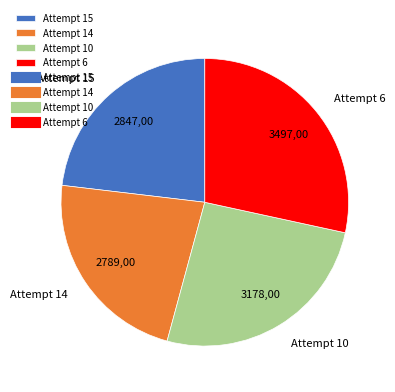

Which category has the biggest portion of the pie?

Attempt 6